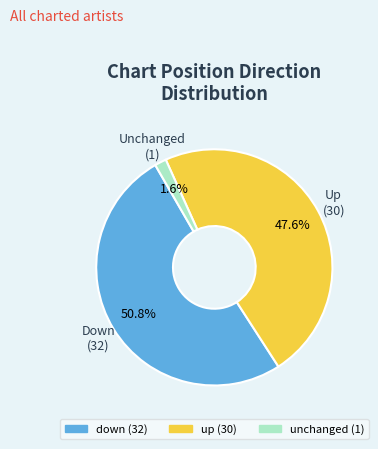

Is there a majority slice in this chart?

Yes